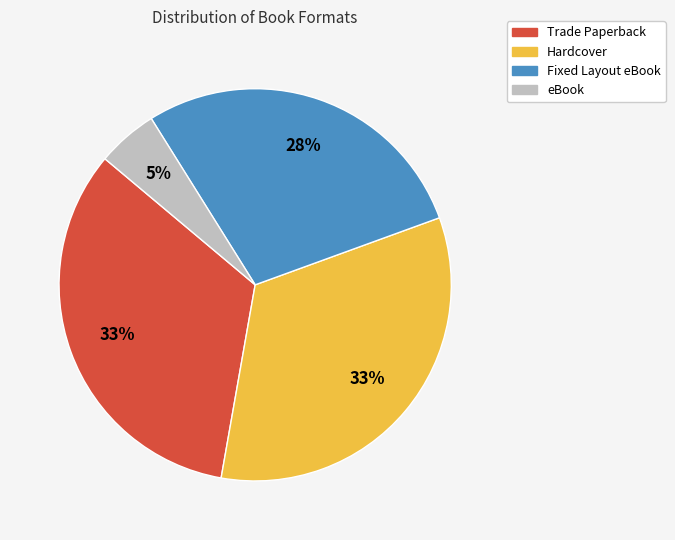

To the nearest percent, what is the difference between the Hardcover and eBook slice percentages?

28%